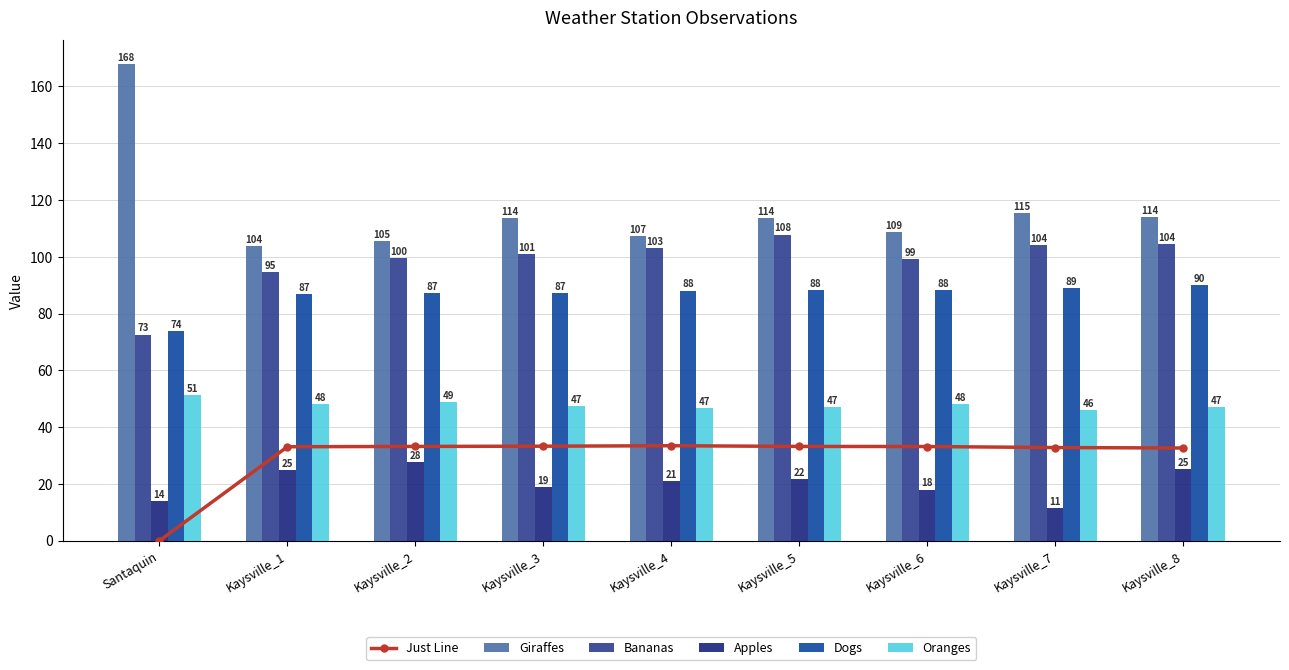

Reading right to left, transcribe all the data shown in this chart.

Just Line: 32.6	32.8	33.2	33.2	33.4	33.3	33.2	33.1	0.0
Giraffes: 114.0	115.4	108.6	113.6	107.2	113.7	105.4	103.7	167.8
Bananas: 104.5	104.2	99.2	107.8	103.0	101.0	99.5	94.7	72.6
Apples: 25.1	11.4	18.0	21.8	20.9	18.9	27.6	24.8	13.9
Dogs: 90.0	89.1	88.4	88.4	88.1	87.3	87.2	86.8	73.9
Oranges: 47.0	46.0	48.1	47.1	46.8	47.4	48.8	48.0	51.3